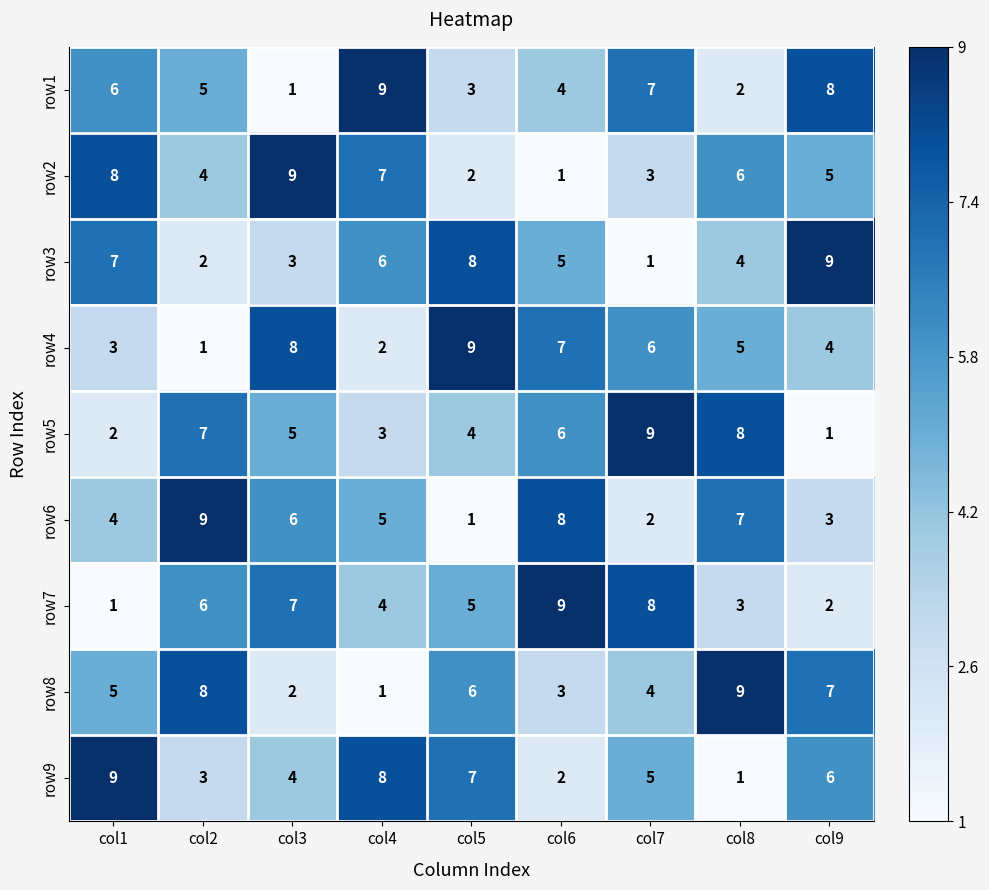

What is the total value across all series at col5?

45